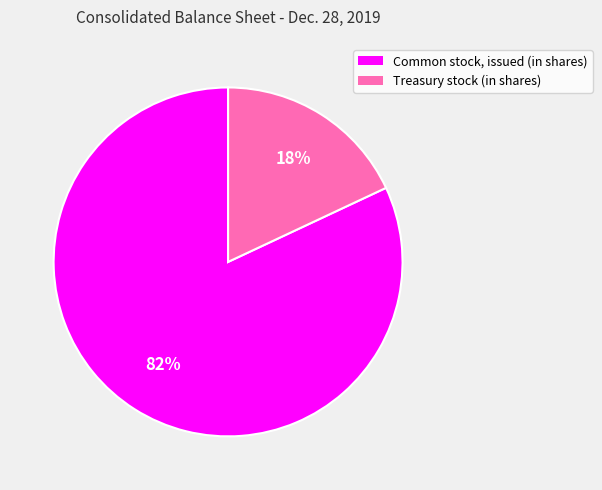

Which category has the smallest portion of the pie?

Treasury stock (in shares)